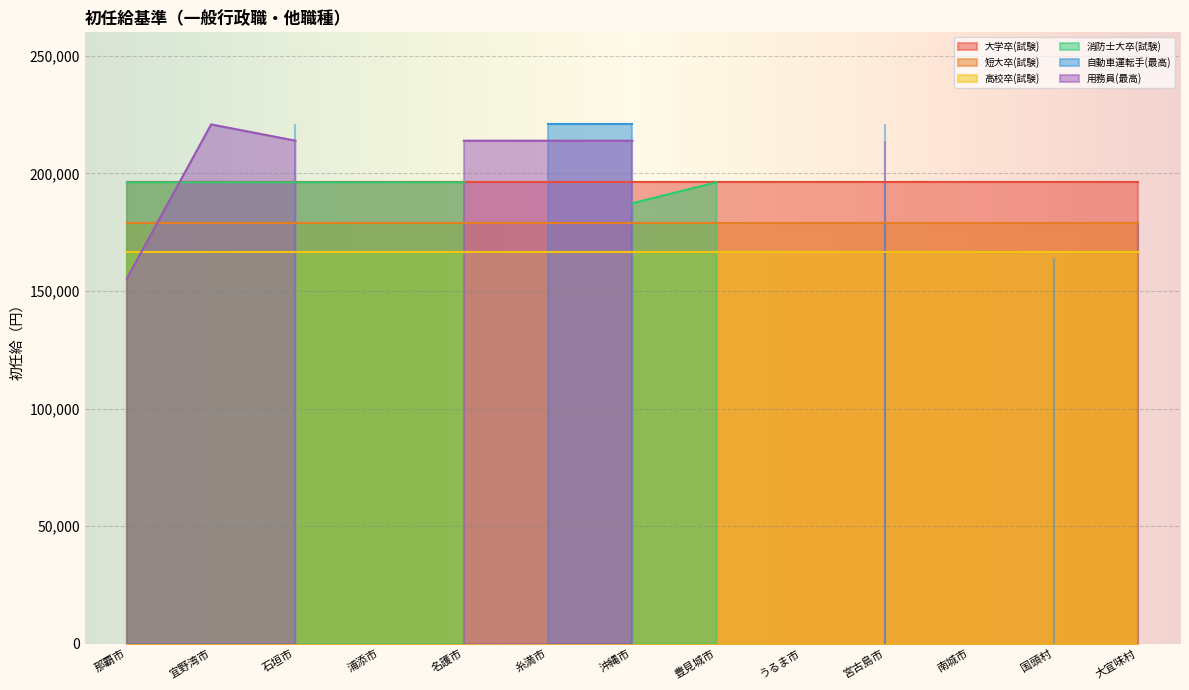

What is the sum of the 短大卒(試験) values at 浦添市 and 名護市?

358200